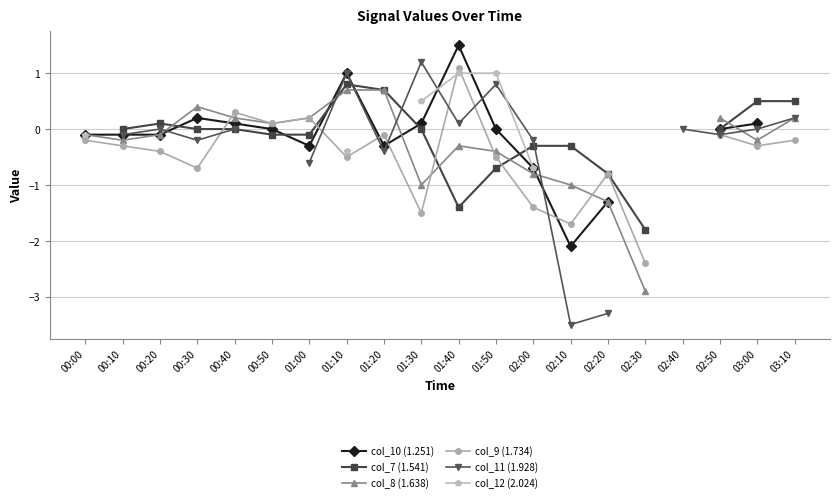

Where do col_8 (1.638) and col_10 (1.251) first cross each other?

01:00 and 01:10